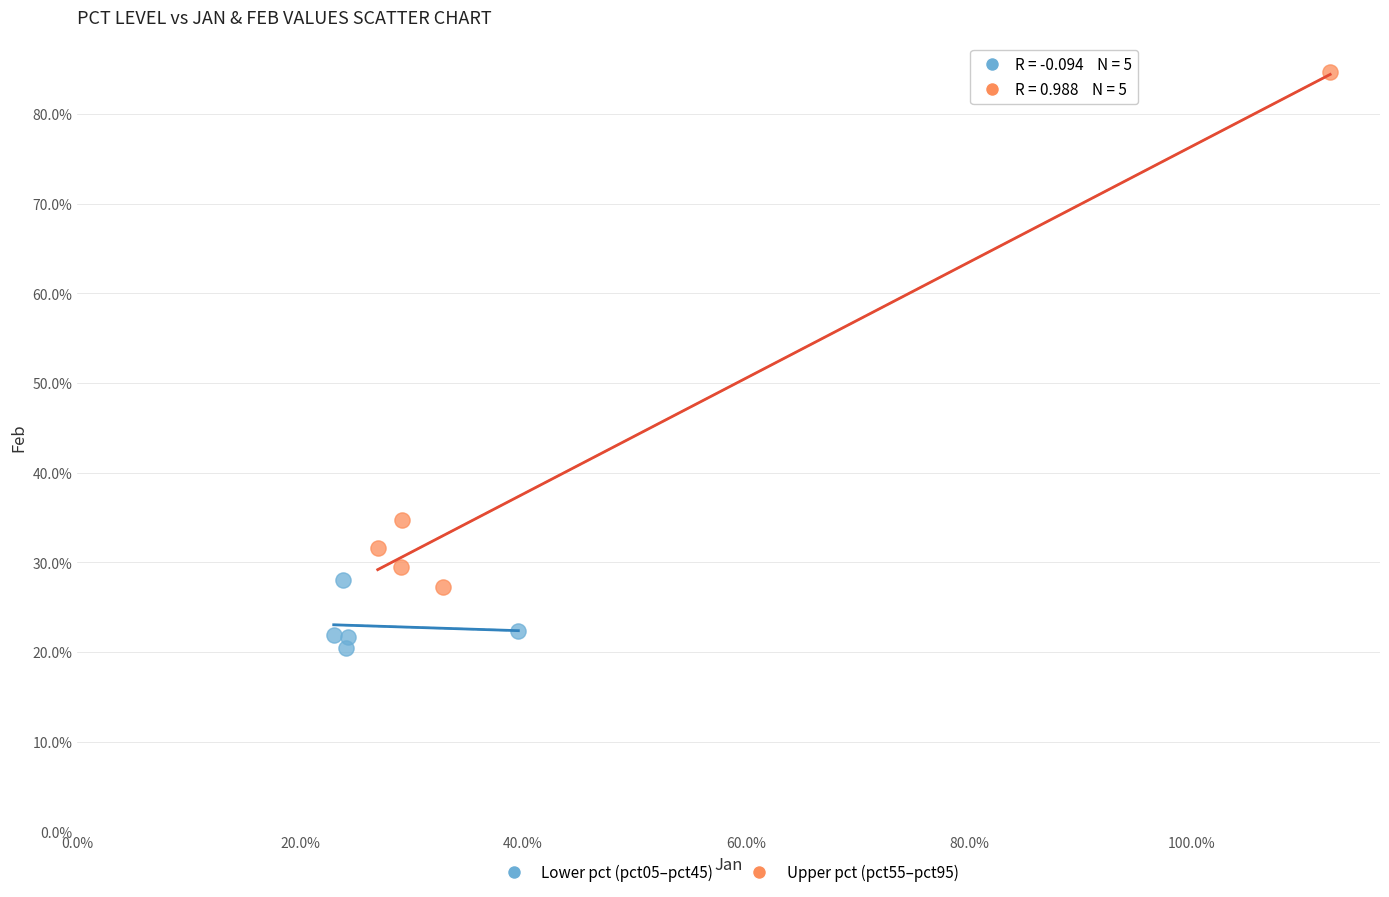

Which series contains the highest Y value?

Upper pct (pct55–pct95)